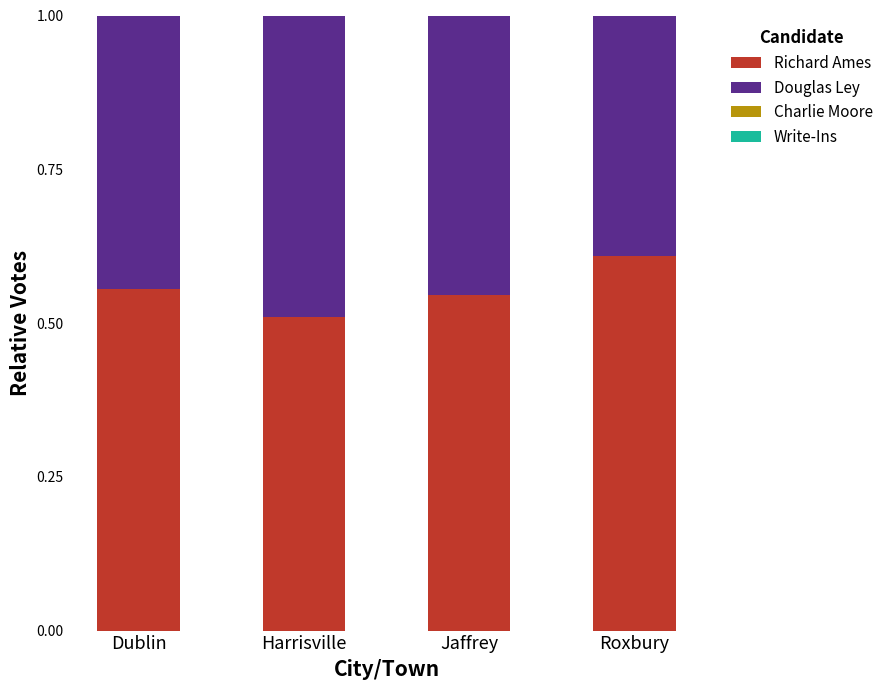

What is the total value across all series at Jaffrey?

1.0